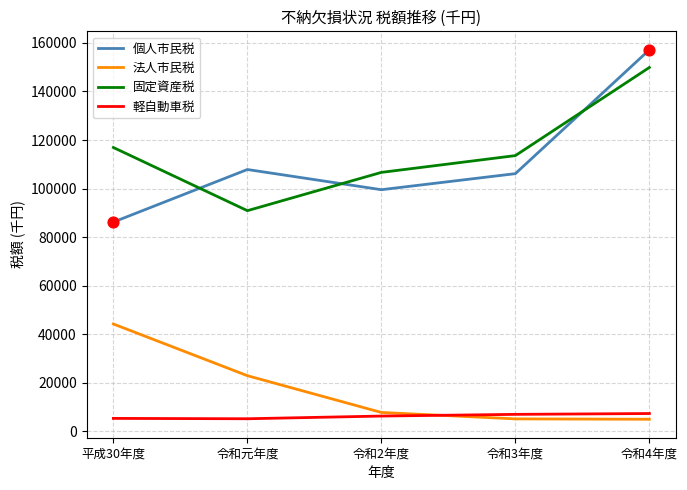

Is the value of 固定資産税 at 令和4年度 greater than the value of 軽自動車税 at 令和3年度?

Yes